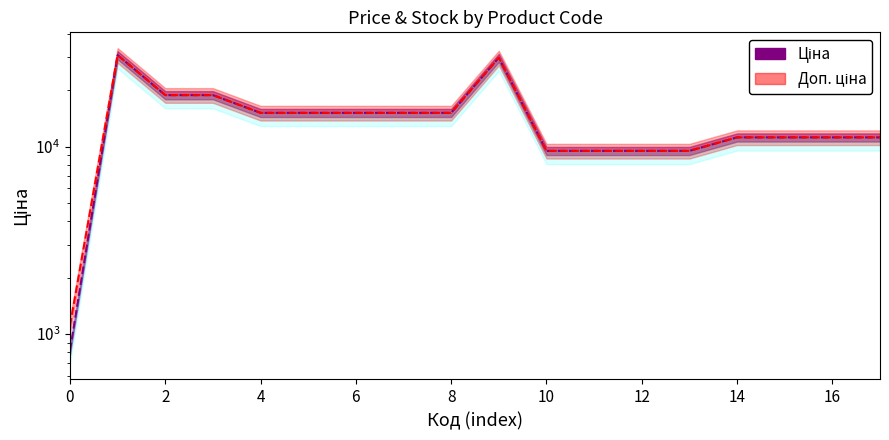

Is this an area chart (filled region under the line)?

No